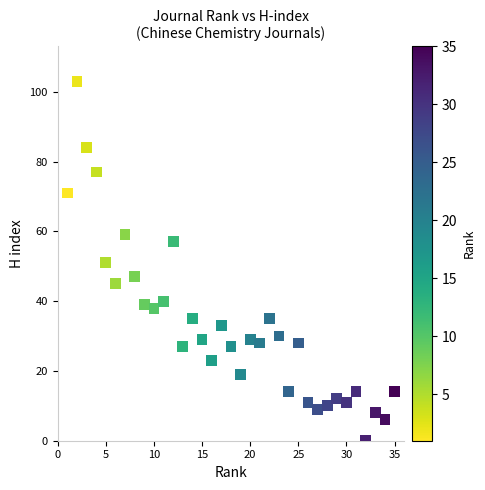

What is the range of Y values (max minus min)?

103